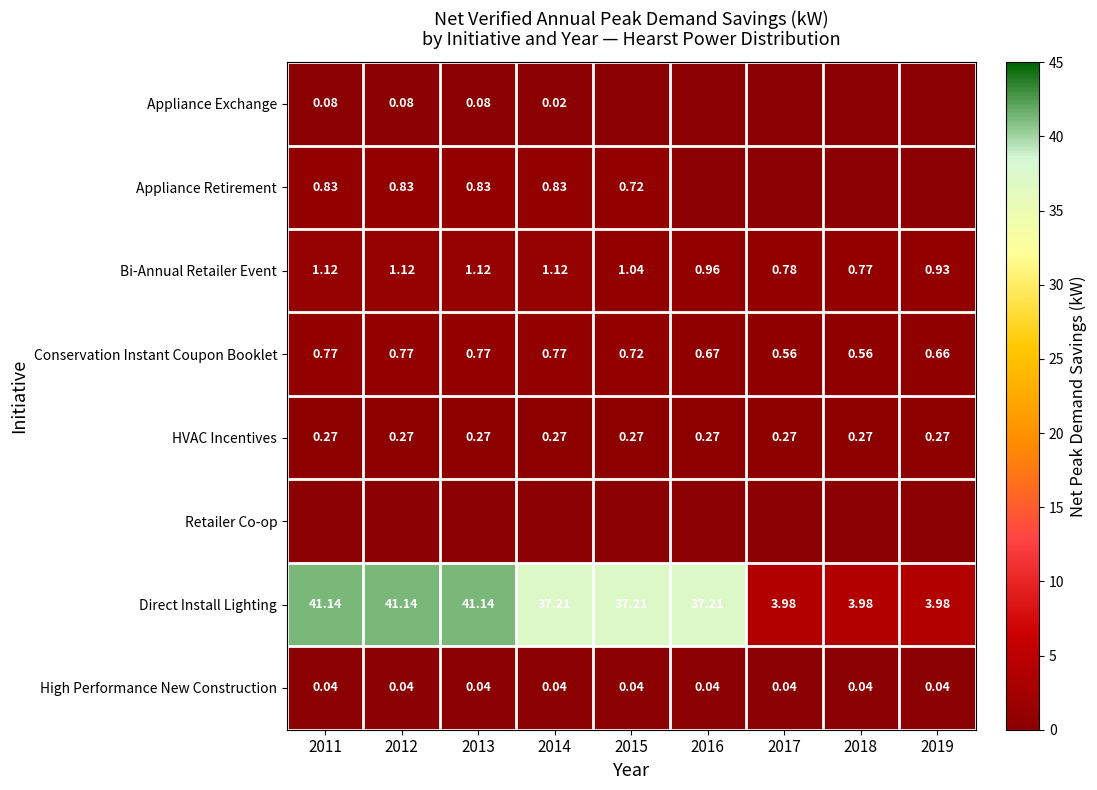

What is the difference between the maximum and minimum values in the Direct Install Lighting series?

37.2